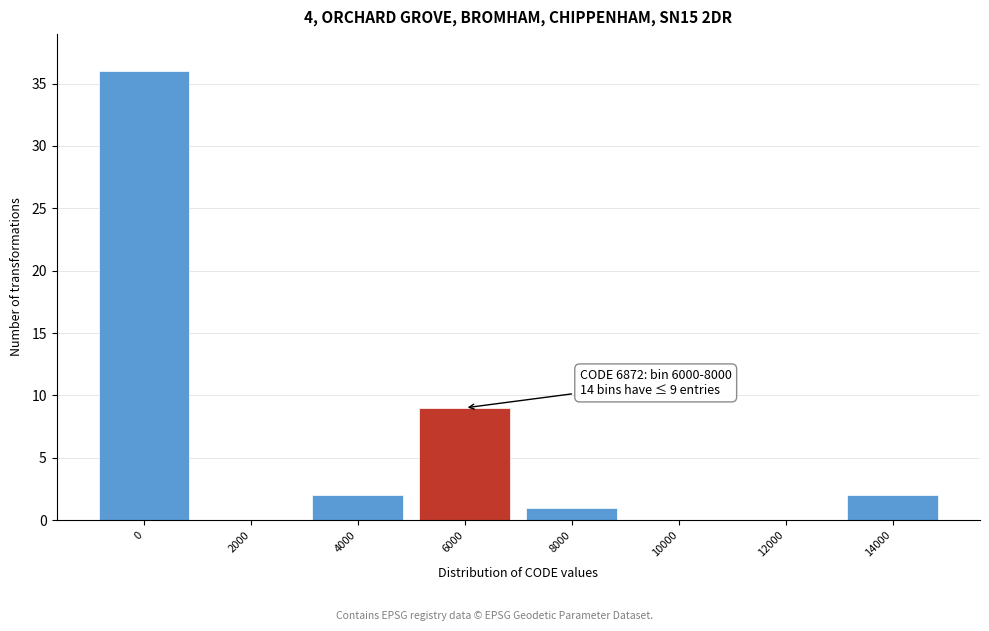

Reading left to right, what are all the values shown in this chart?

0=36	2000=0	4000=2	6000=9	8000=1	10000=0	12000=0	14000=2